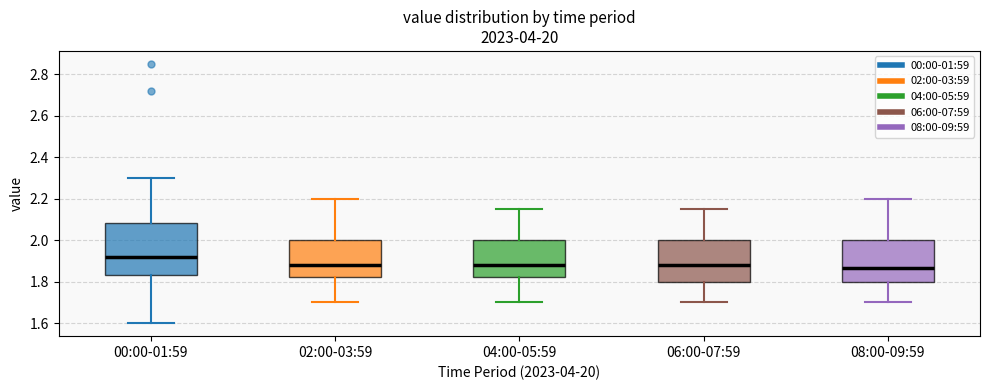

Where is the lower edge of the box for 06:00-07:59 on the y-axis? The values are not printed on the chart, so give them approximately, as read against the axis.

1.80